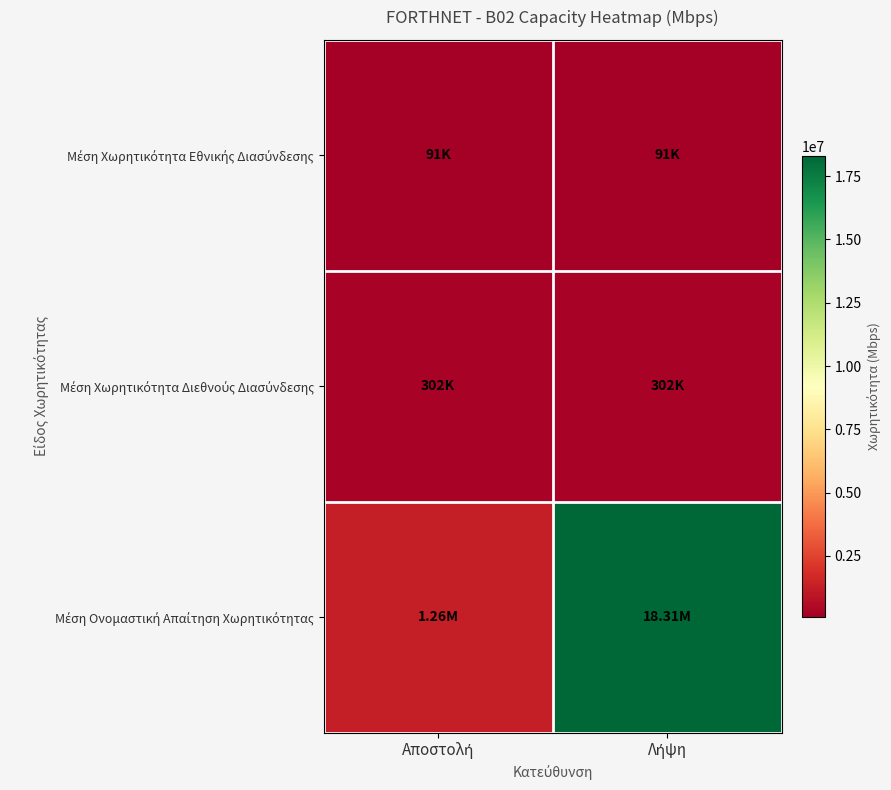

What is the difference between the highest and lowest values at Λήψη?

18216246